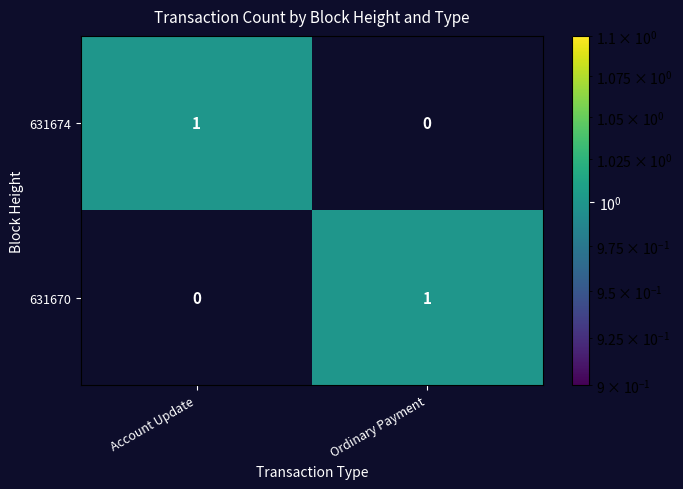

The value of 631674 at Ordinary Payment is 1. True or false?

False